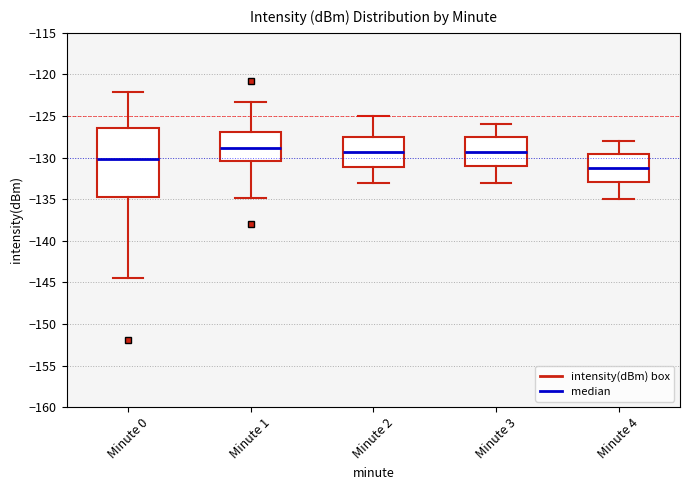

Where does the upper whisker of the box for Minute 4 end on the y-axis? The values are not printed on the chart, so give them approximately, as read against the axis.

-128.0